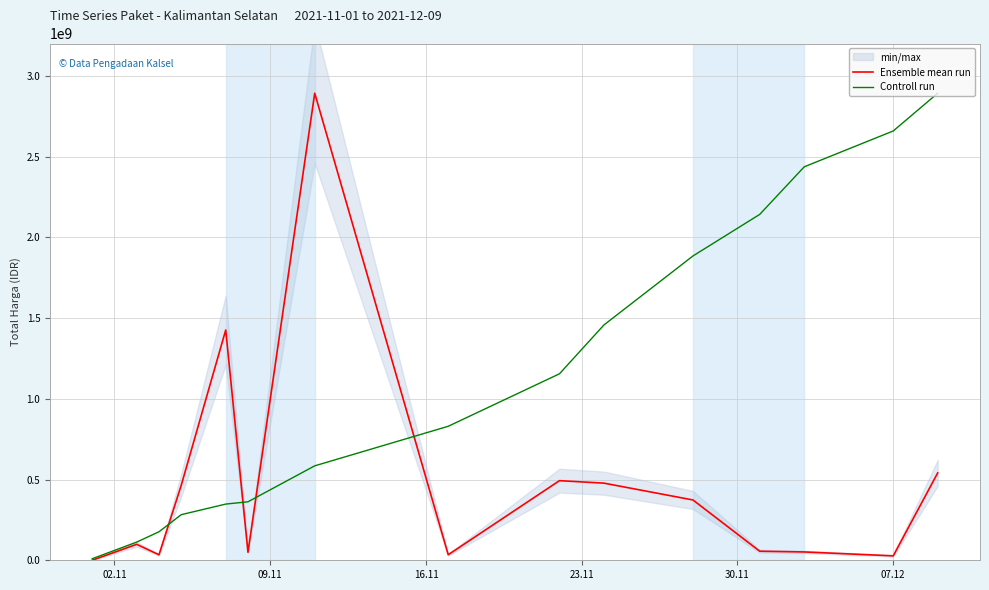

What is the average value of the Controll run series?

1155393951.3